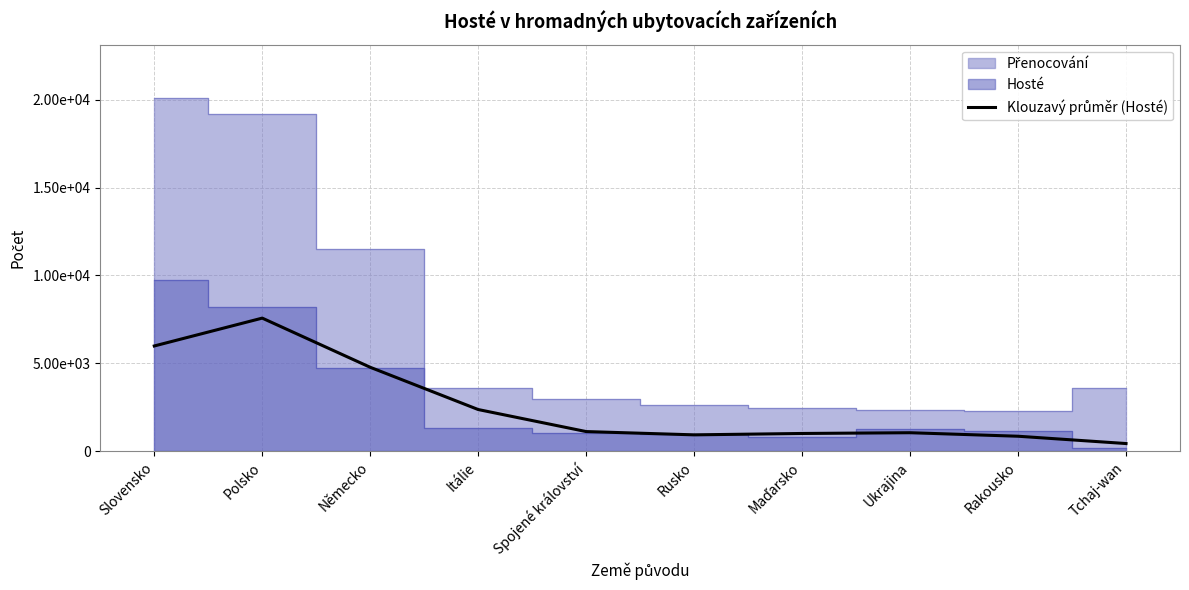

Where is the data nearest to the value 4003?

Německo